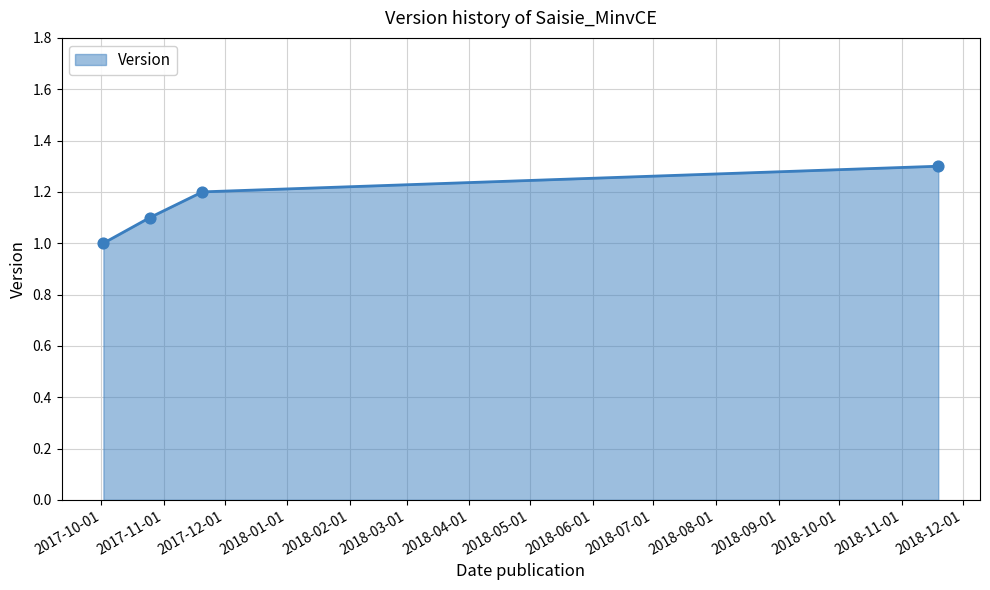

What is the maximum value shown in the chart?

1.3